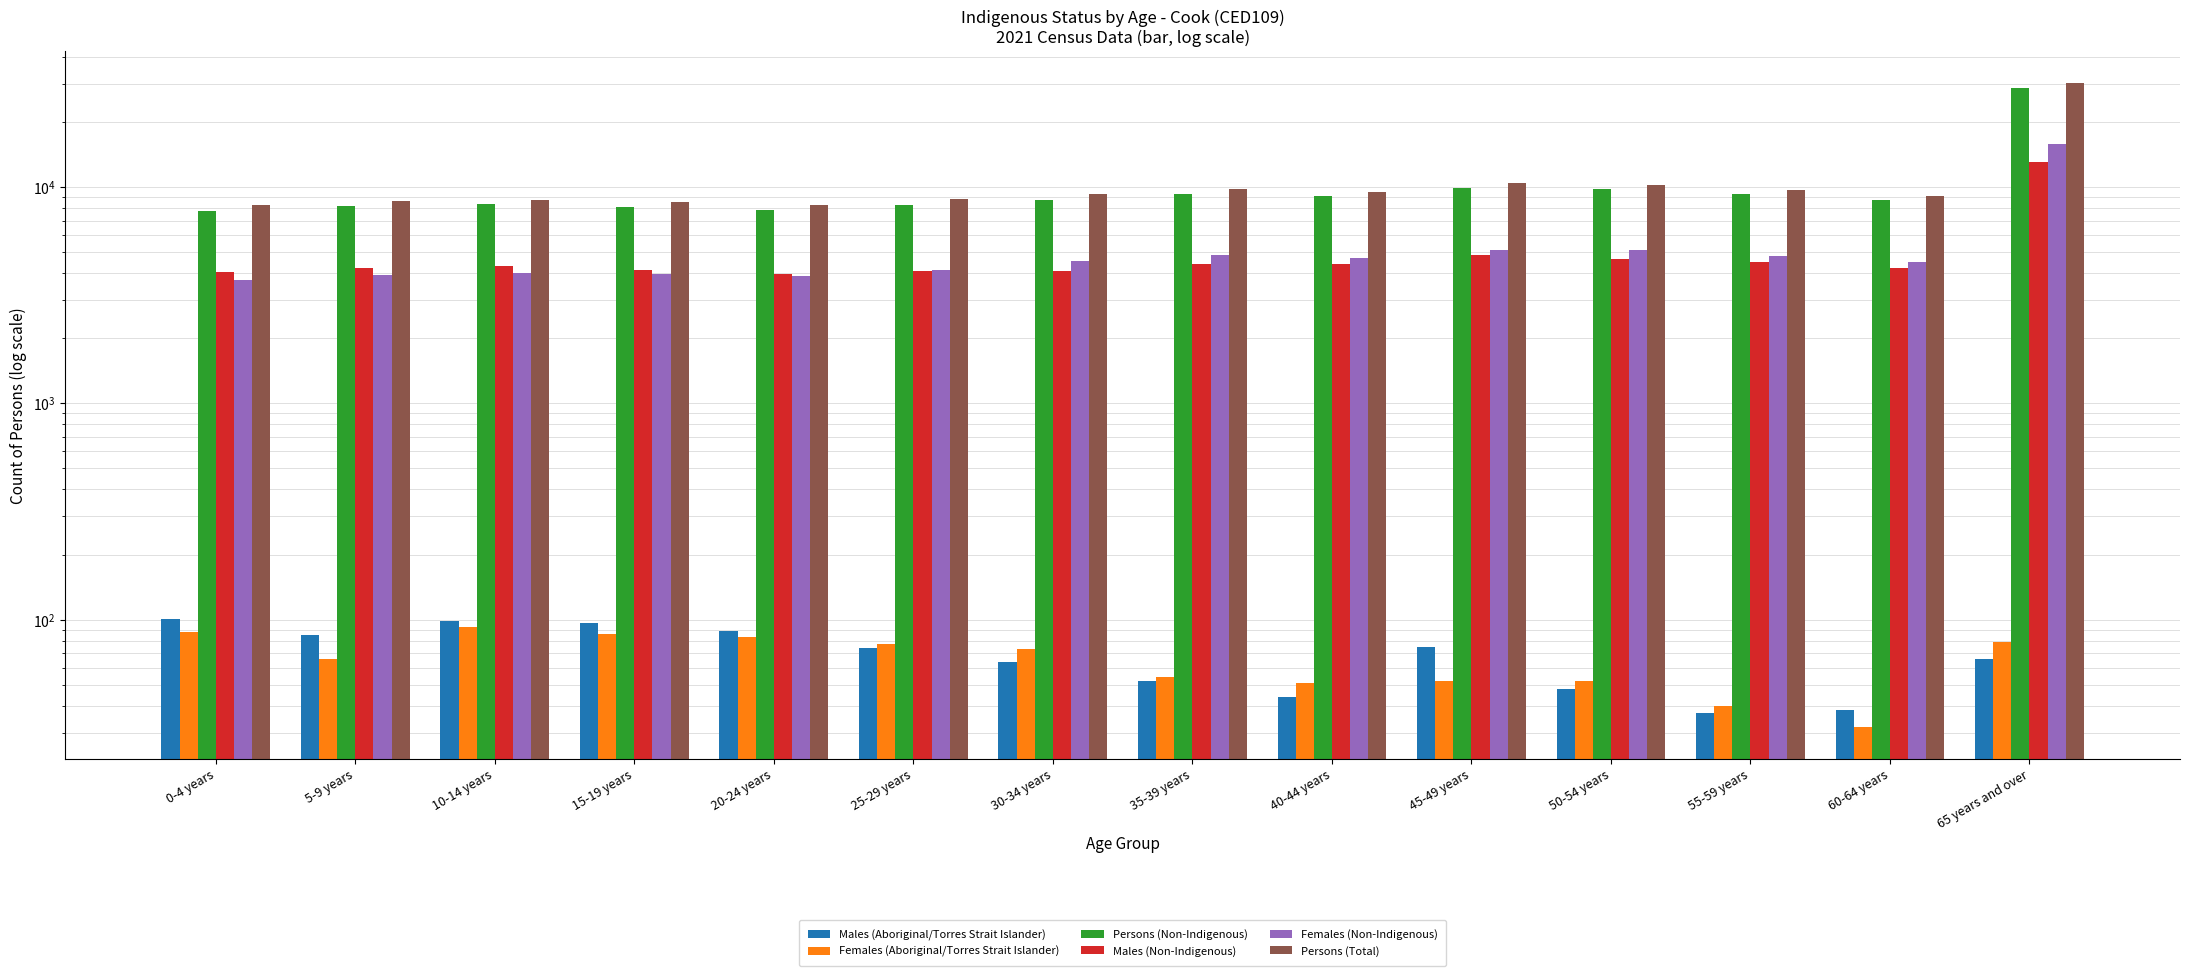

Does the chart contain stacked bars?

No